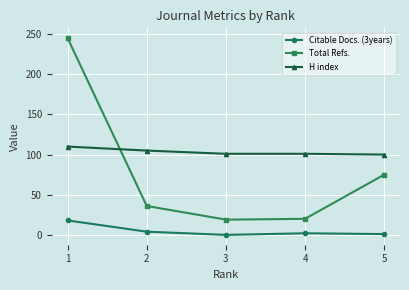

True or false: H index has more than 1 points higher than both neighbors.

False